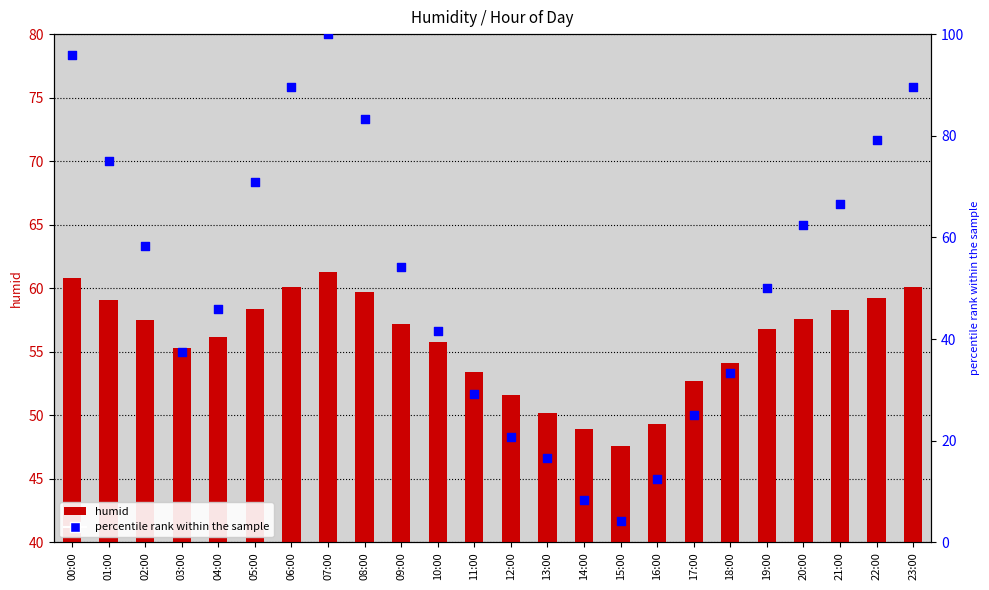

Which series has the largest total across all categories?

humid